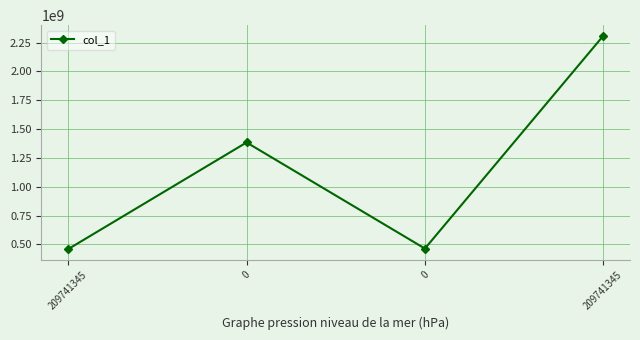

What is the value of the 2nd point from the left?

1383868217